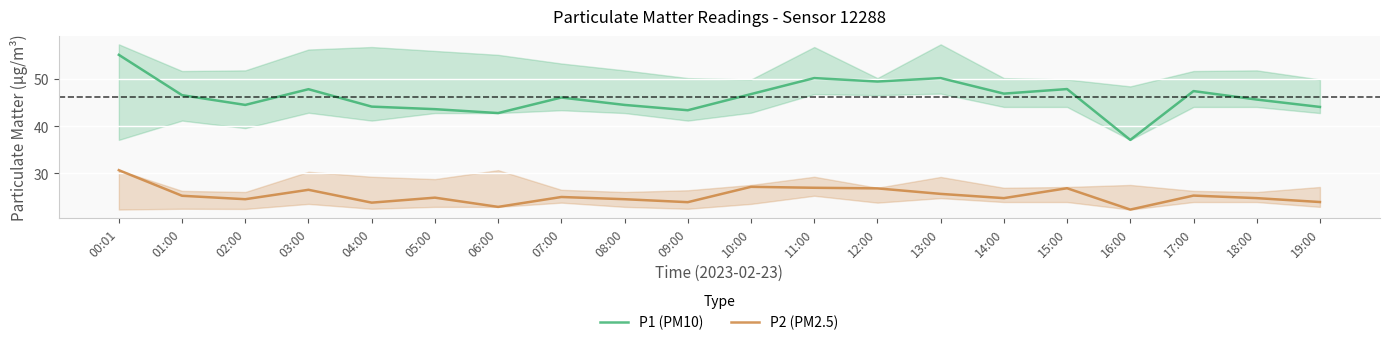

What is the label of the 5th point from the right?

15:00